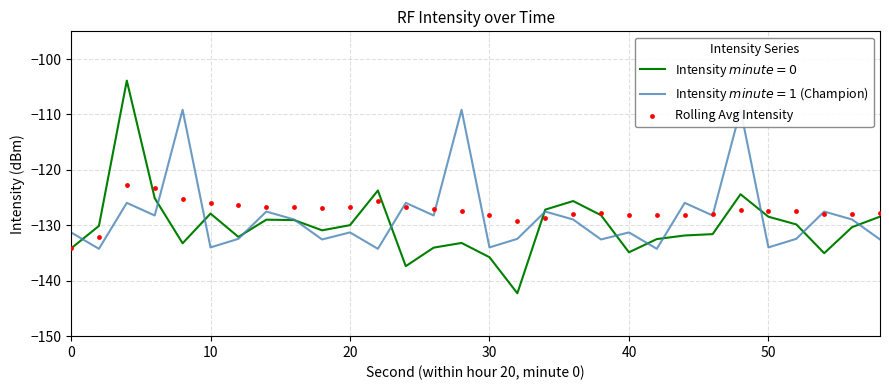

Which series contains the lowest Y value?

Intensity $minute=0$